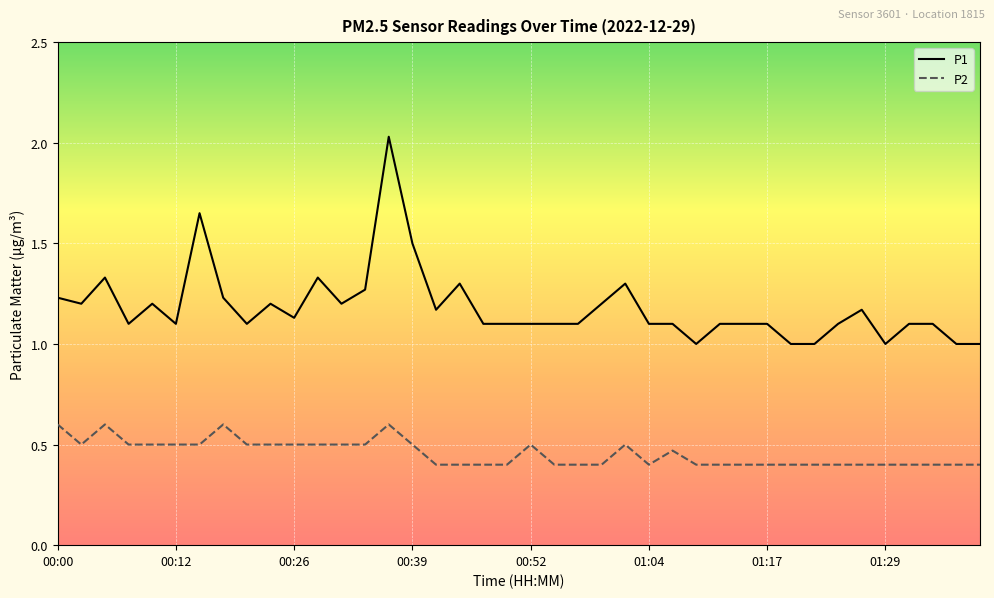

Rank the series by their average value, from highest to lowest.

P1, P2